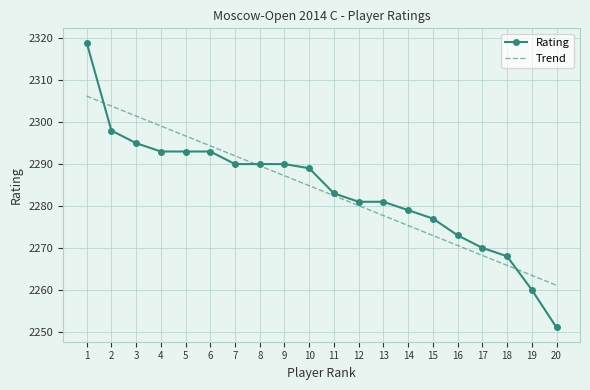

What are all the series names shown in the legend?

Rating, Trend